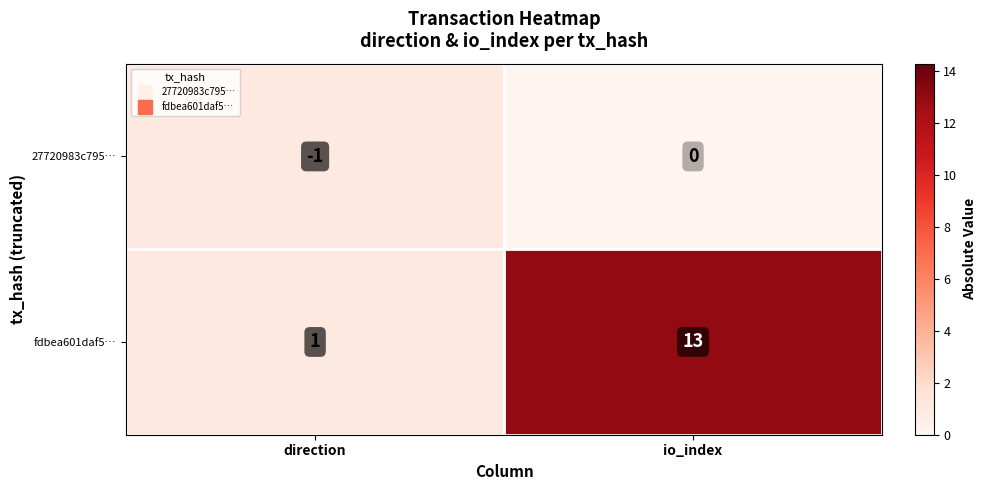

What is the average value of the fdbea601daf5… series?

7